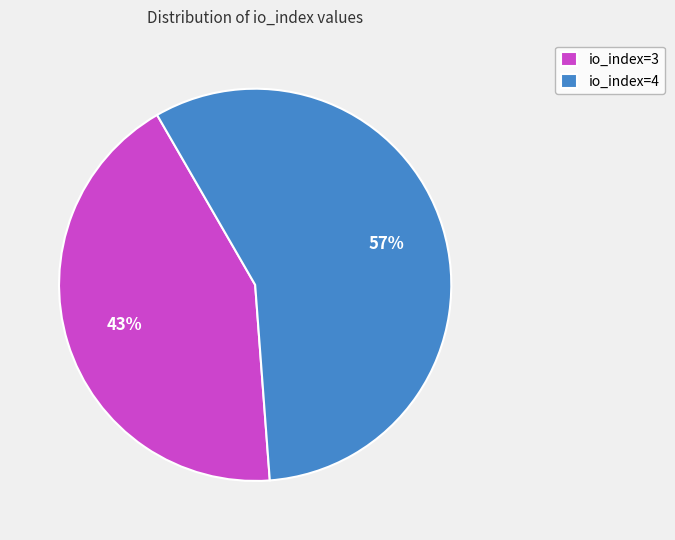

To the nearest percent, what percentage of the pie is io_index=4?

57%